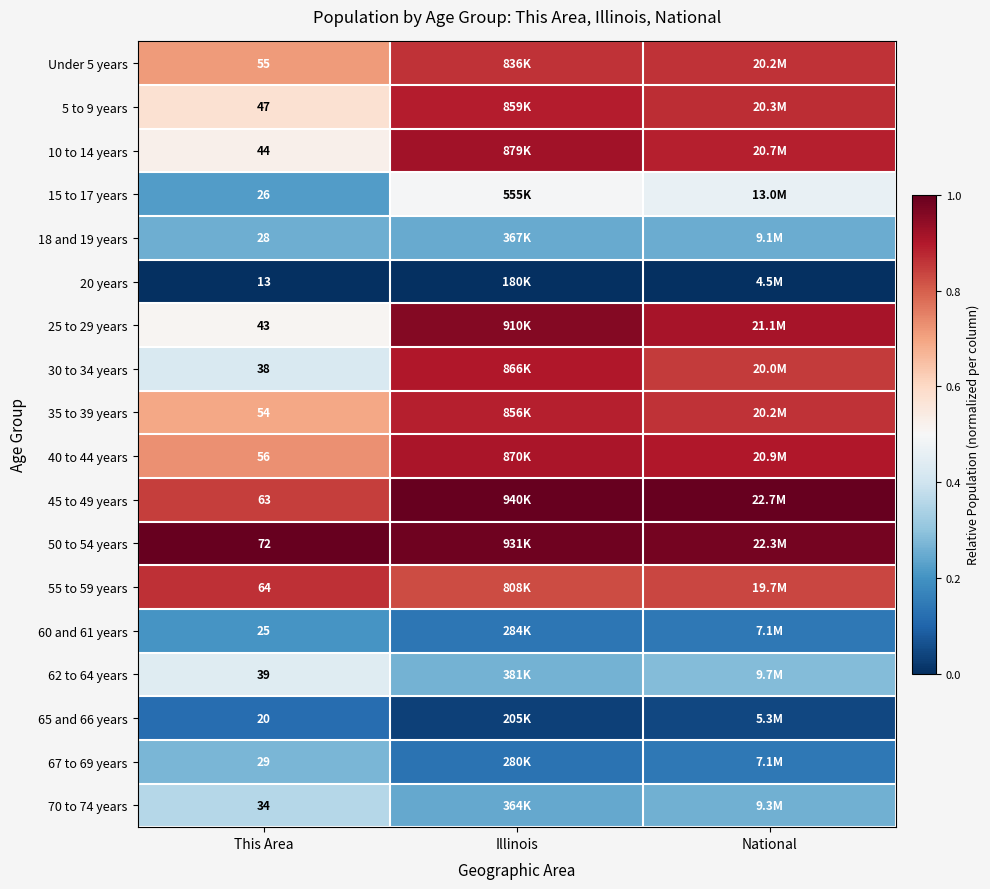

List the labels in order of 25 to 29 years value, smallest first.

This Area, National, Illinois